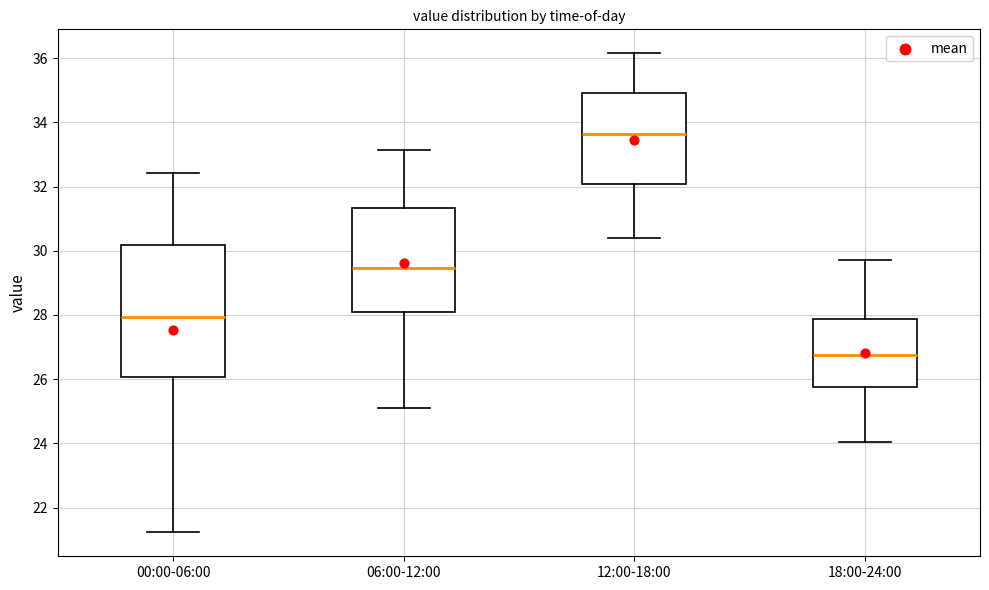

Reading left to right, transcribe this box plot: for each box, give where its median line is, the range the box spans, and where its two whiskers end, as read against the y-axis. The values are not printed on the chart, so give them approximately, as read against the axis.

00:00-06:00: median 28.0, box 26.0 to 30.2, whiskers 21.2 to 32.4
06:00-12:00: median 29.4, box 28.0 to 31.4, whiskers 25.2 to 33.2
12:00-18:00: median 33.6, box 32.0 to 35.0, whiskers 30.4 to 36.2
18:00-24:00: median 26.8, box 25.8 to 27.8, whiskers 24.0 to 29.8